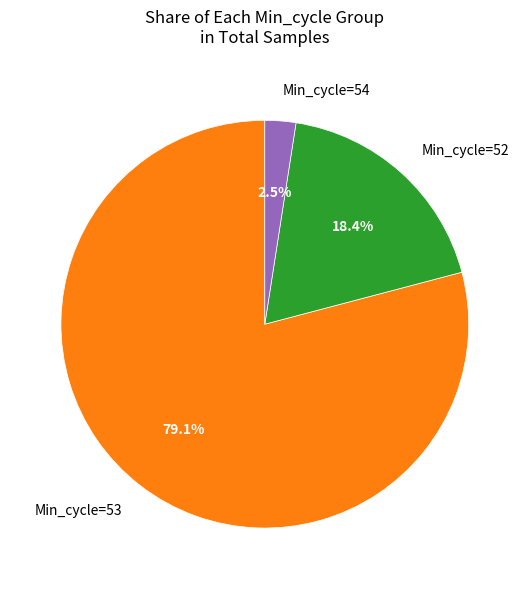

Rank the categories by value from lowest to highest.

Min_cycle=54, Min_cycle=52, Min_cycle=53